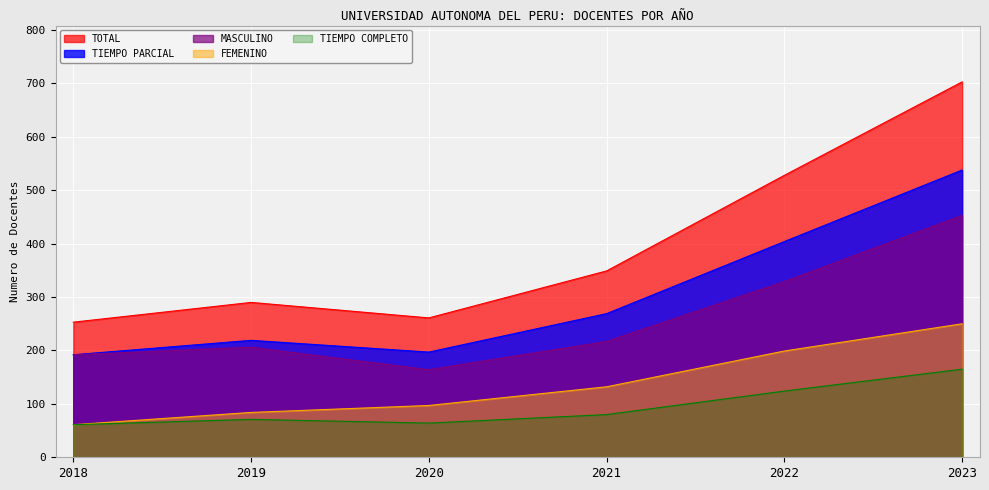

What is the difference between the TIEMPO PARCIAL values at 2022 and 2019?

185